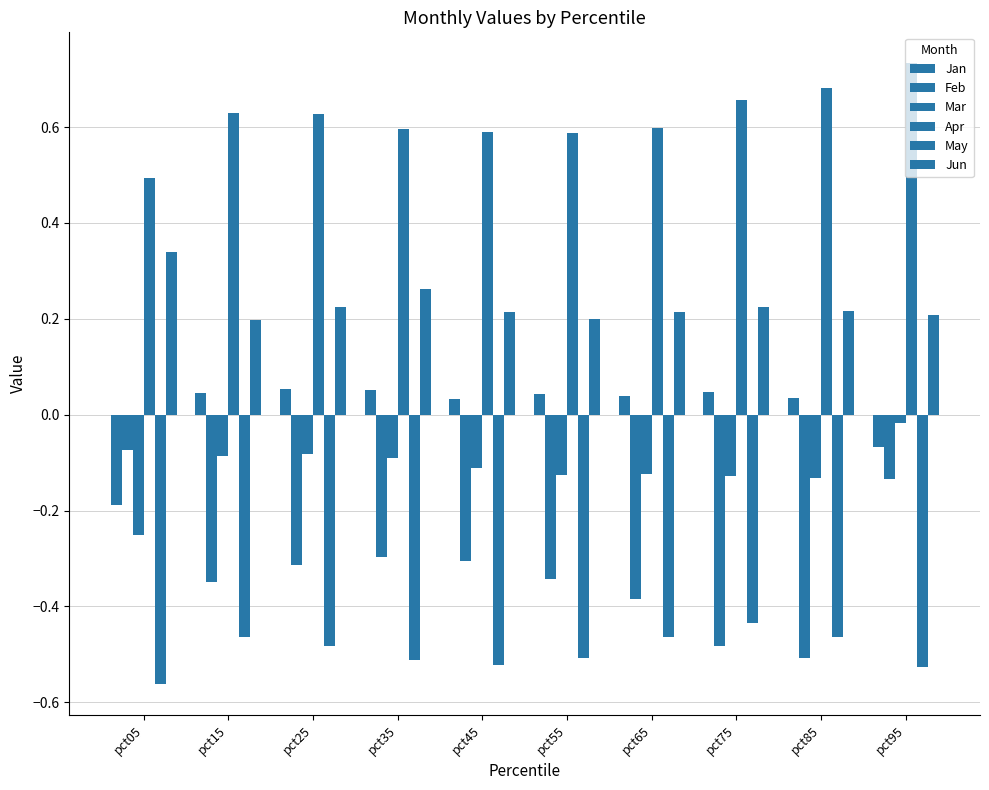

Between pct95 and pct85, which is larger?

pct85